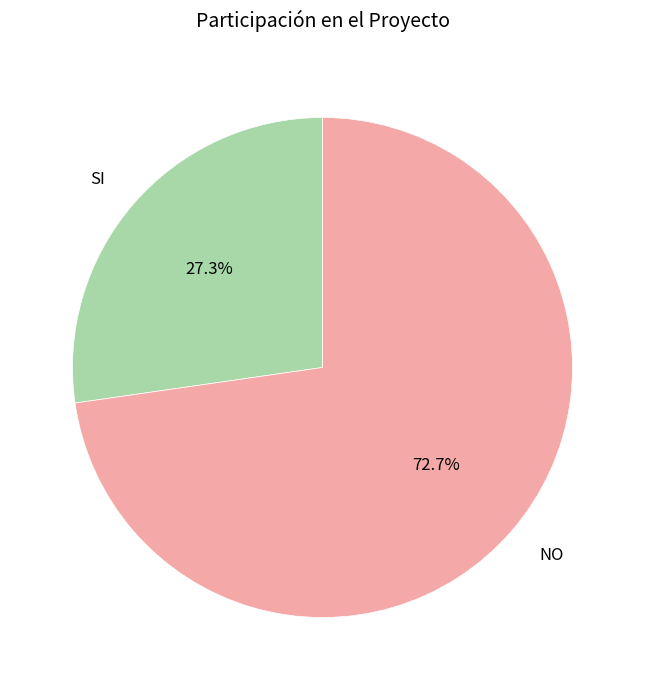

Which category has the biggest portion of the pie?

NO